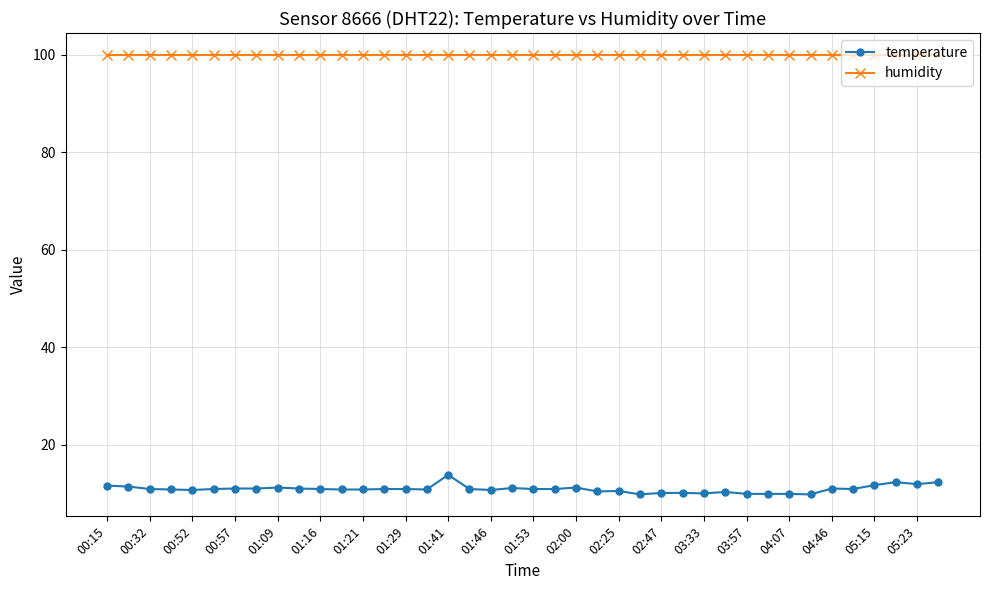

Is this an area chart (filled region under the line)?

No